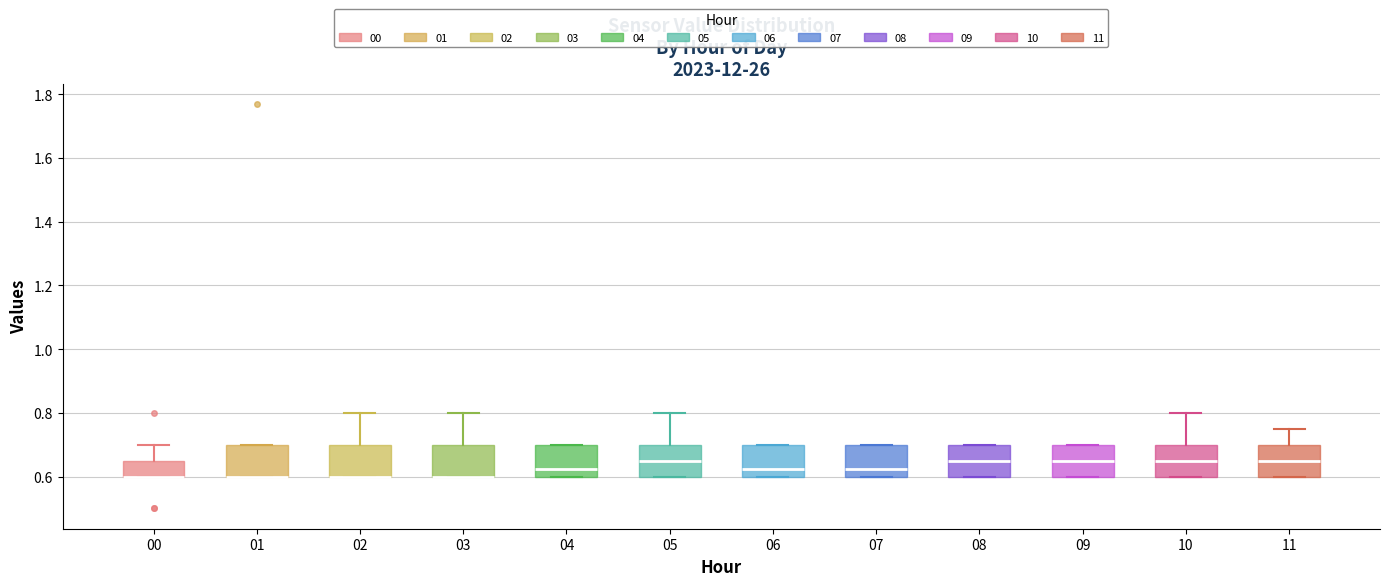

Reading left to right, transcribe this box plot: for each box, give where its median line is, the range the box spans, and where its two whiskers end, as read against the y-axis. The values are not printed on the chart, so give them approximately, as read against the axis.

00: median 0.60 (drawn on the box's lower edge), box 0.60 to 0.64, whiskers 0.60 to 0.70
01: median 0.60 (drawn on the box's lower edge), box 0.60 to 0.70, whiskers 0.60 to 0.70
02: median 0.60 (drawn on the box's lower edge), box 0.60 to 0.70, whiskers 0.60 to 0.80
03: median 0.60 (drawn on the box's lower edge), box 0.60 to 0.70, whiskers 0.60 to 0.80
04: median 0.62, box 0.60 to 0.70, whiskers 0.60 to 0.70
05: median 0.66, box 0.60 to 0.70, whiskers 0.60 to 0.80
06: median 0.62, box 0.60 to 0.70, whiskers 0.60 to 0.70
07: median 0.62, box 0.60 to 0.70, whiskers 0.60 to 0.70
08: median 0.66, box 0.60 to 0.70, whiskers 0.60 to 0.70
09: median 0.66, box 0.60 to 0.70, whiskers 0.60 to 0.70
10: median 0.66, box 0.60 to 0.70, whiskers 0.60 to 0.80
11: median 0.66, box 0.60 to 0.70, whiskers 0.60 to 0.76